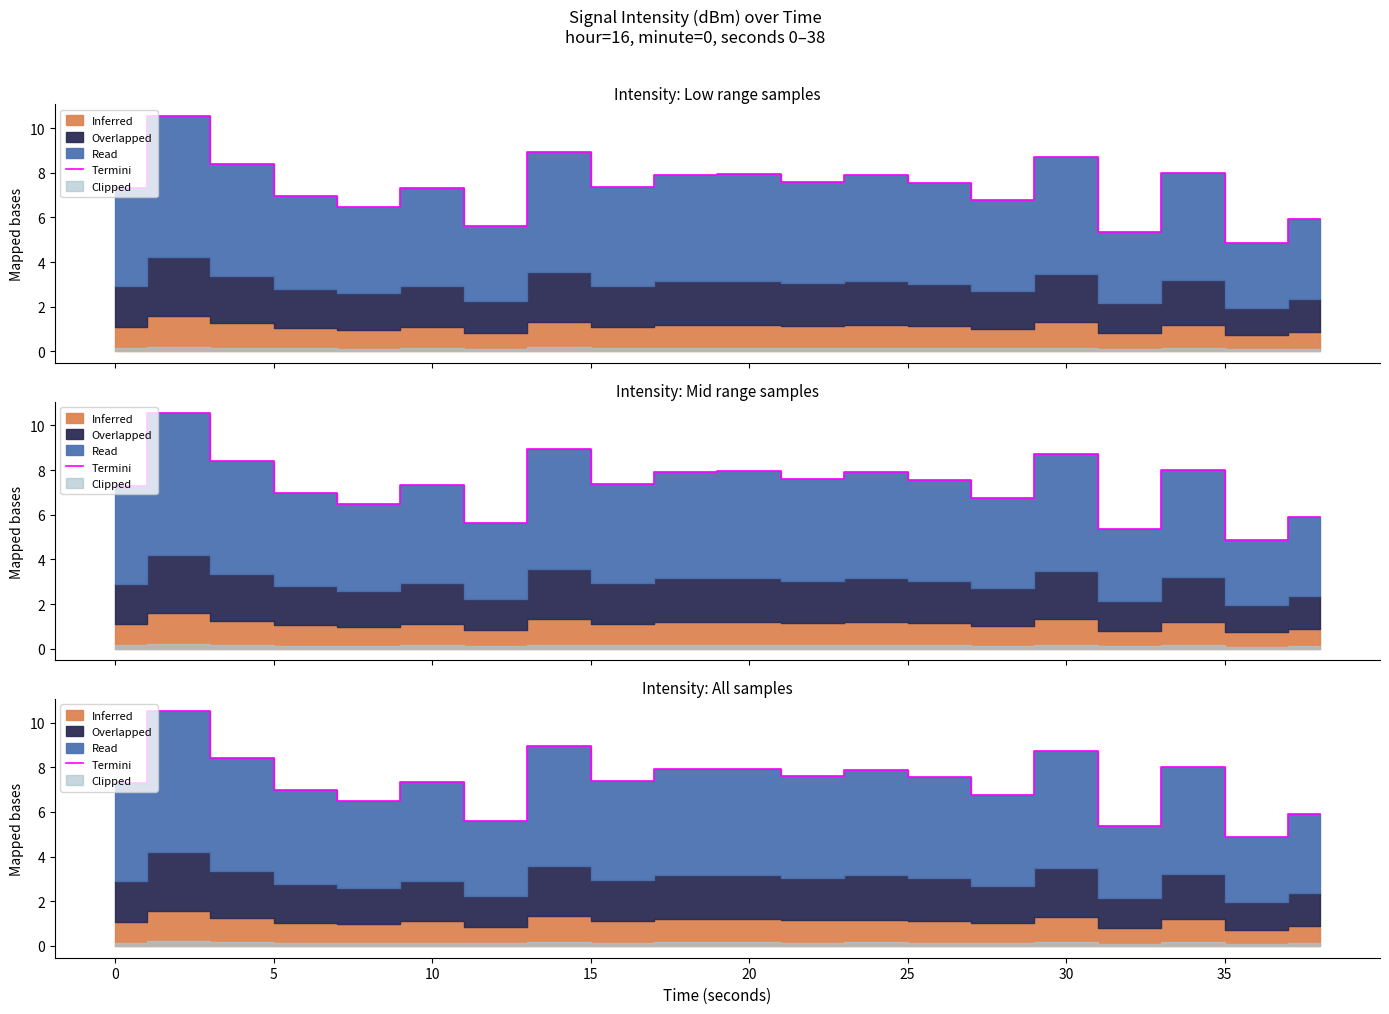

What is the average value?

7.4